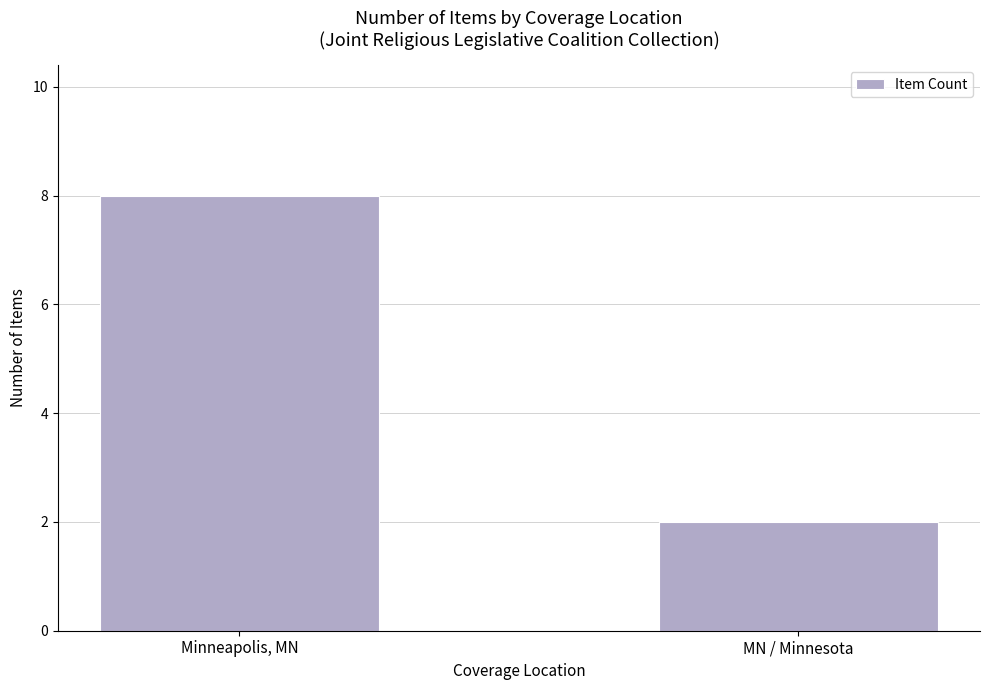

Is it true that the value at Minneapolis, MN is 8?

True